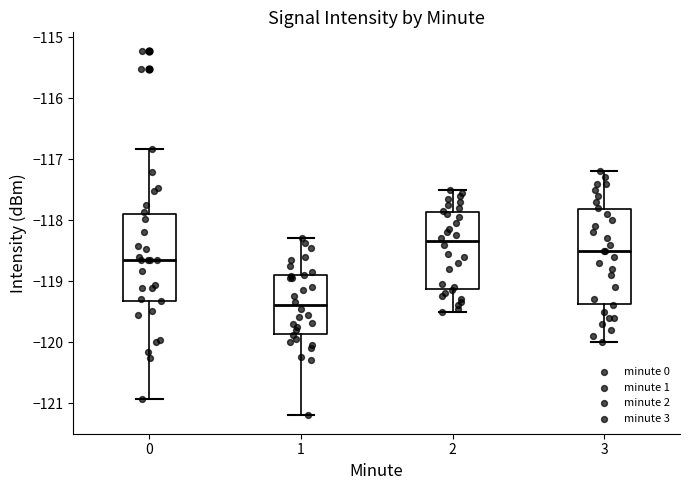

Reading left to right, transcribe this box plot: for each box, give where its median line is, the range the box spans, and where its two whiskers end, as read against the y-axis. The values are not printed on the chart, so give them approximately, as read against the axis.

0: median -118.7, box -119.3 to -117.9, whiskers -120.9 to -116.8
1: median -119.4, box -119.9 to -118.9, whiskers -121.2 to -118.3
2: median -118.3, box -119.1 to -117.9, whiskers -119.5 to -117.5
3: median -118.5, box -119.4 to -117.8, whiskers -120.0 to -117.2